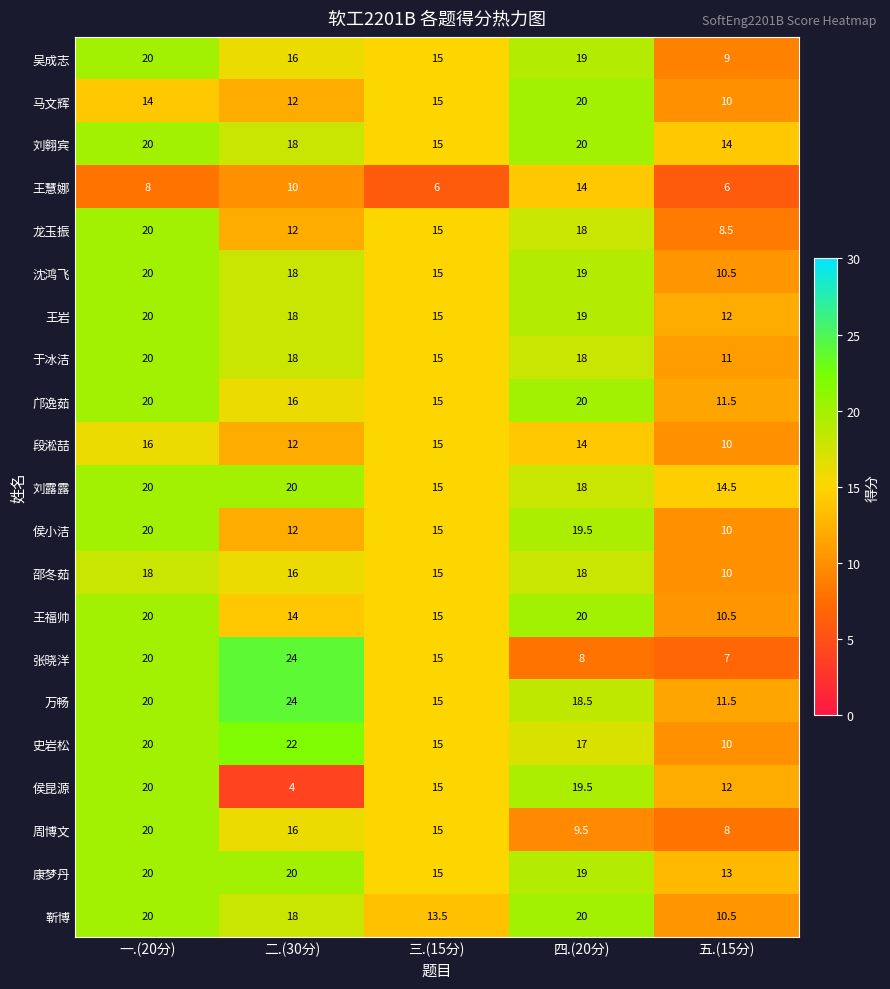

Which category has the highest value in the 龙玉振 series?

一.(20分)